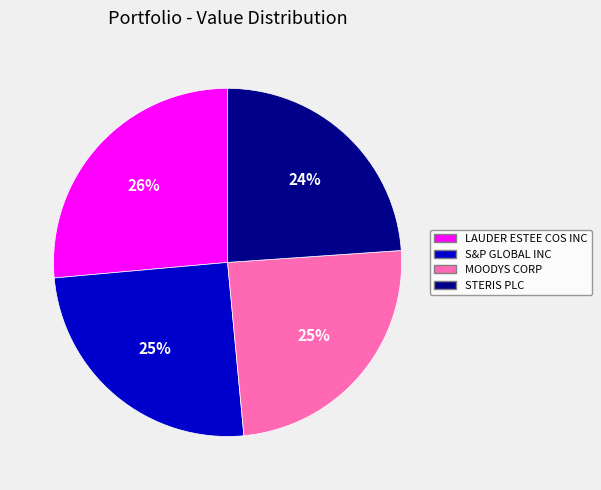

Which category has the biggest portion of the pie?

LAUDER ESTEE COS INC